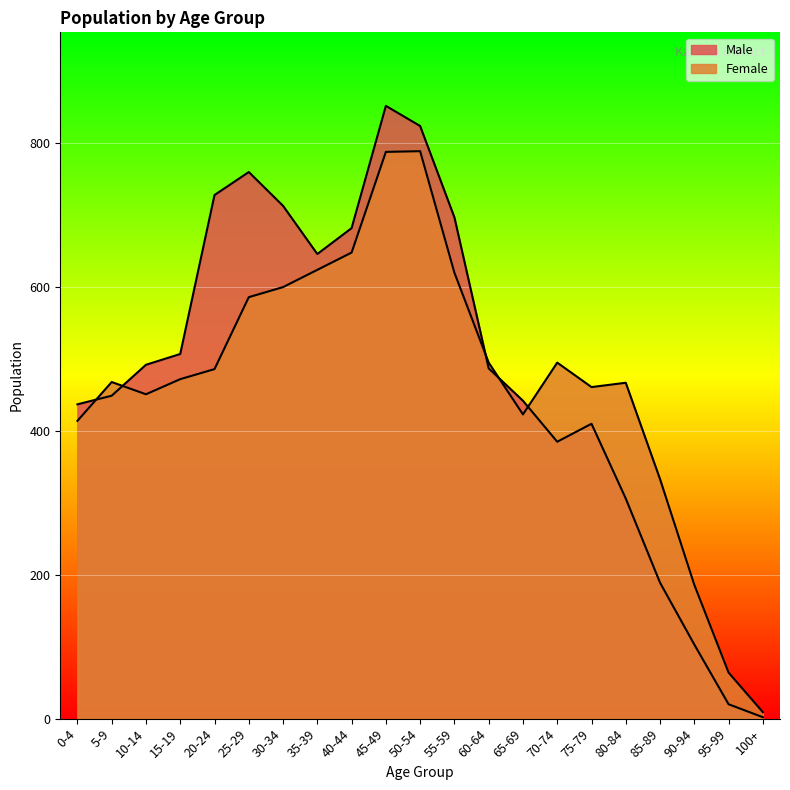

What is the label of the 3rd point from the right?

90-94